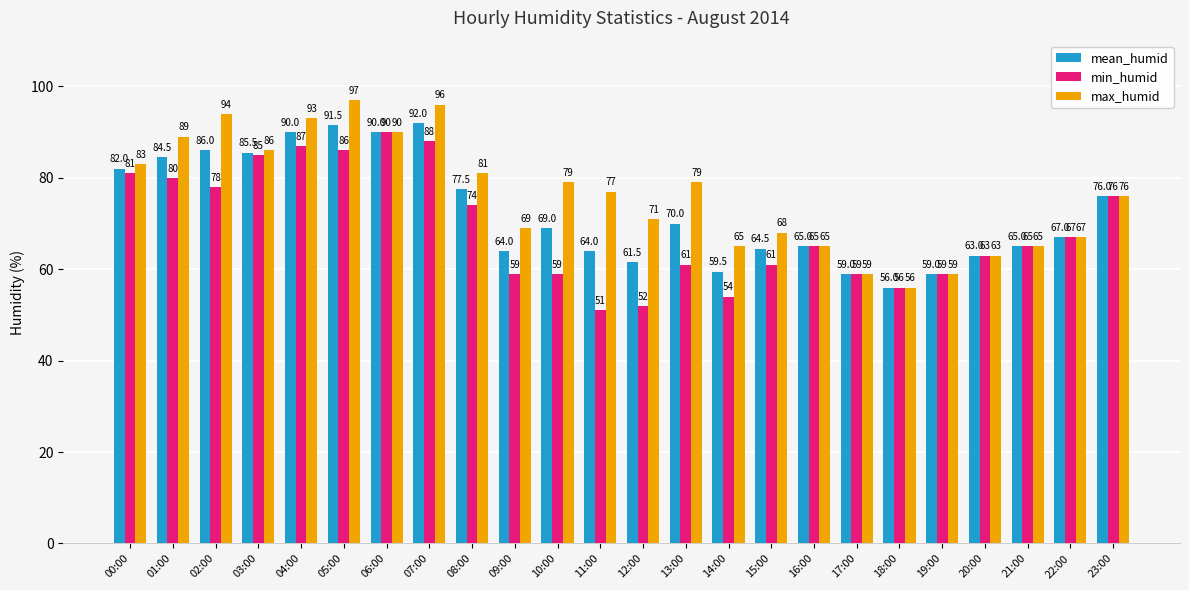

Which series has the largest total across all categories?

max_humid